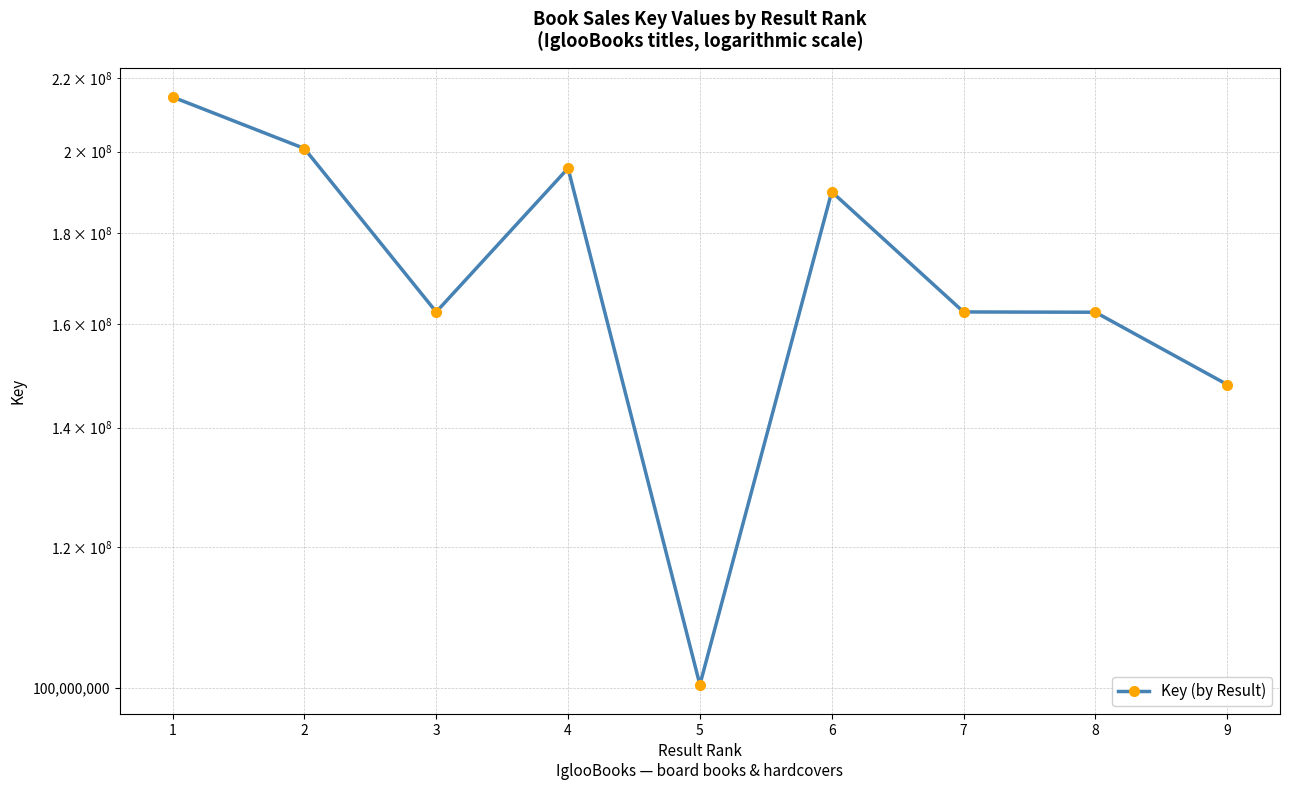

Does the chart display data point markers on the line(s)?

Yes